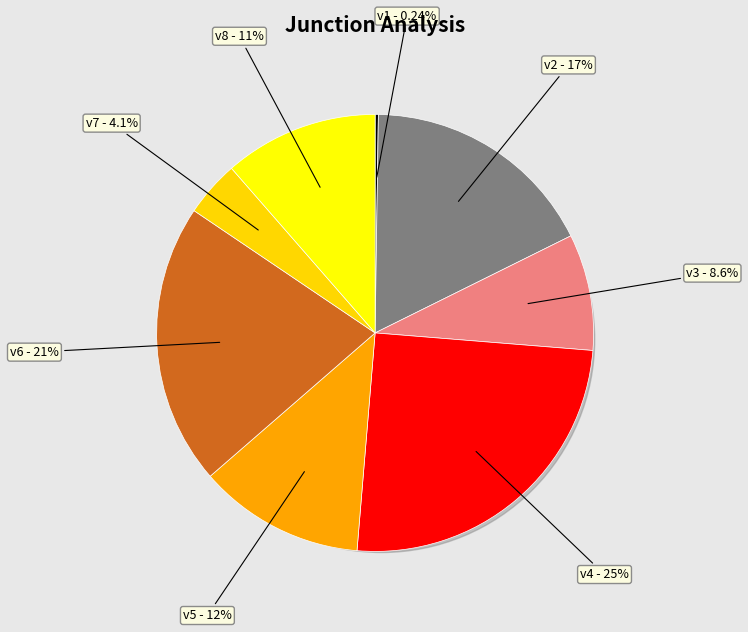

Is v2 the majority of the pie?

No